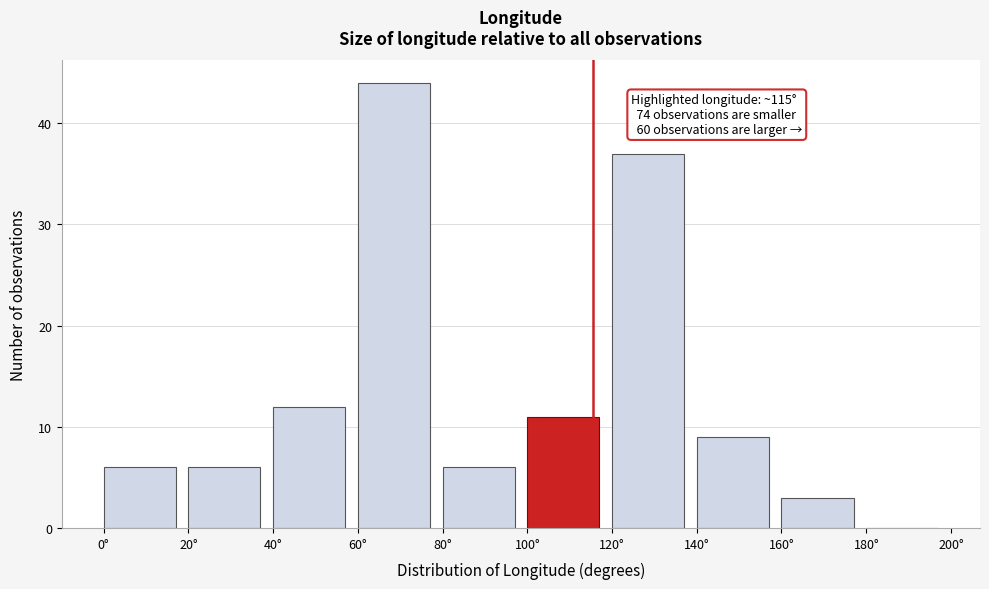

Over which range of the x-axis is the bar tallest?

60 to 80